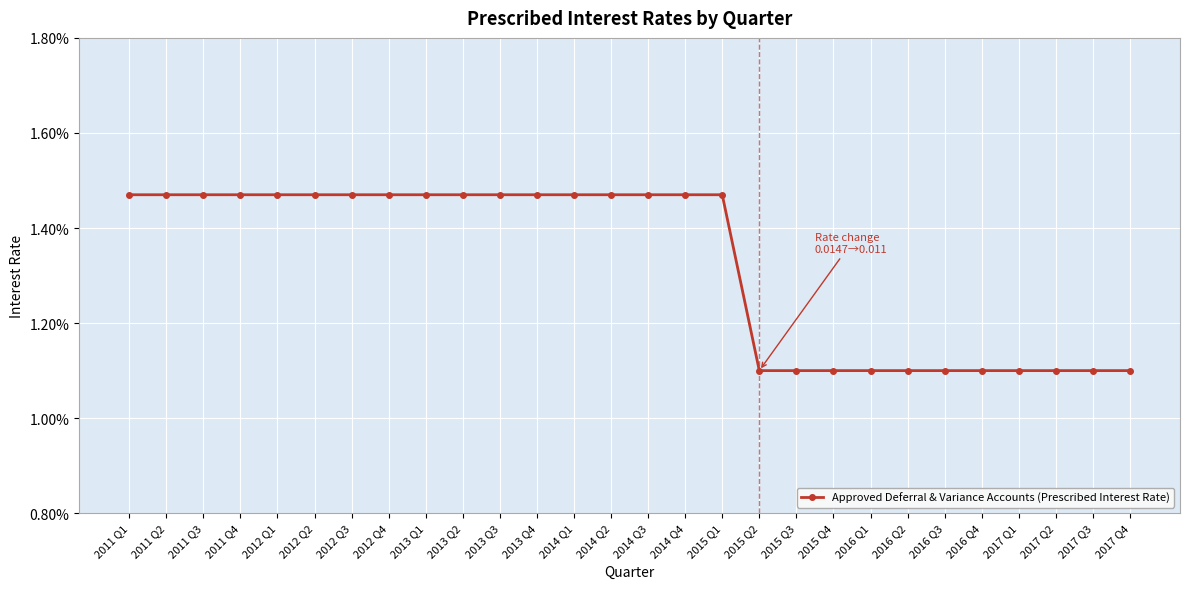

At which category does the chart reach its minimum across all series?

2015 Q2